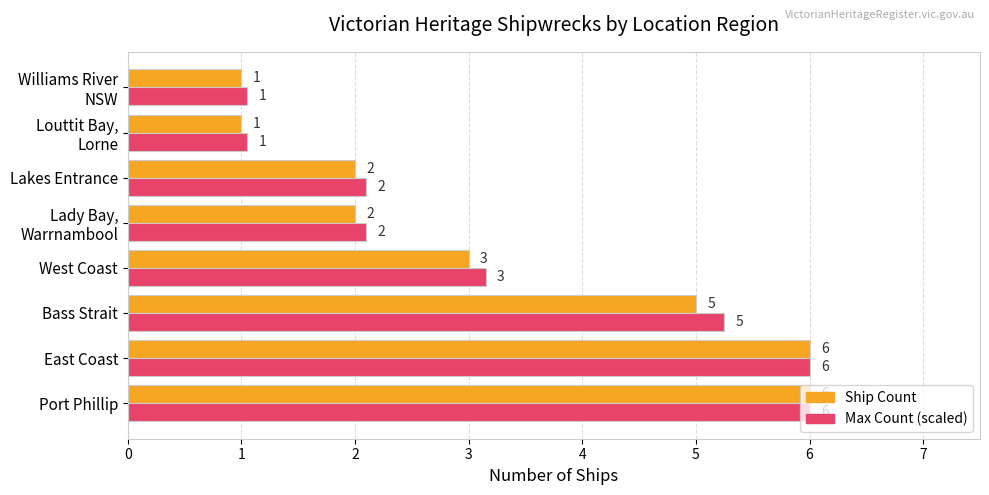

What is the sum of all Ship Count values?

26.0